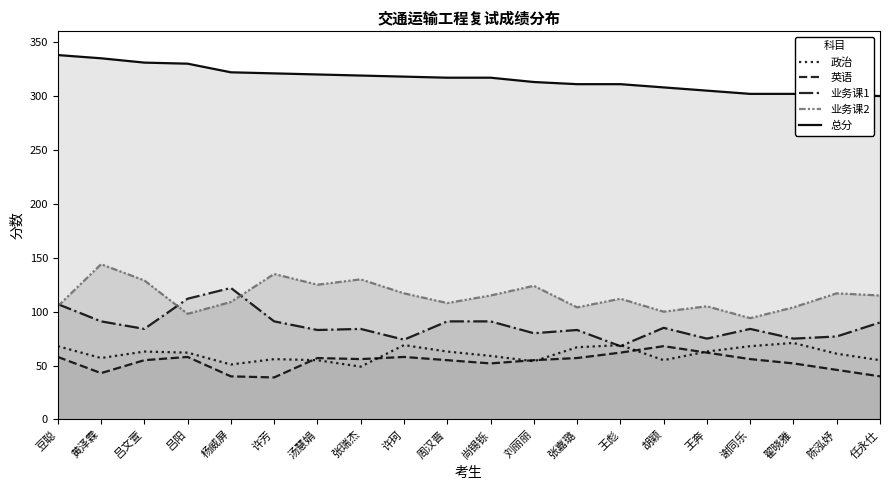

At which category does the chart reach its peak across all series?

豆聪